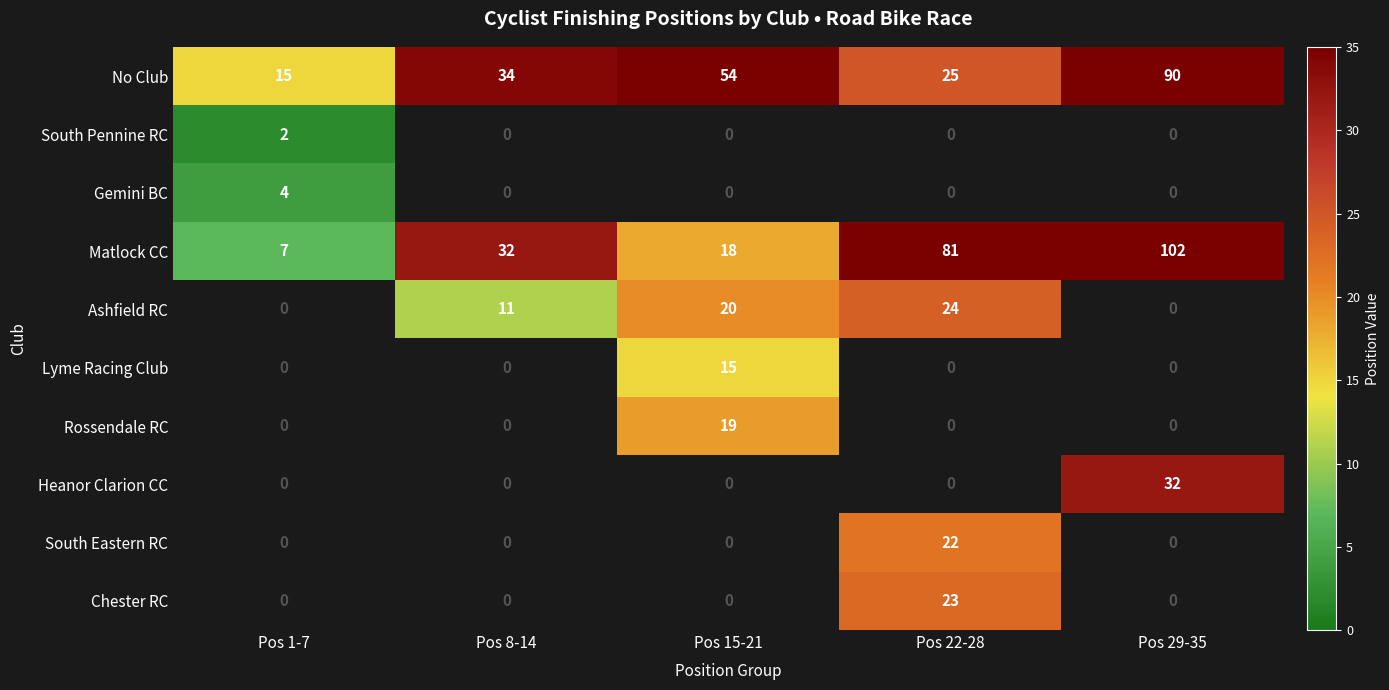

At how many categories does at least one series exceed 87?

1